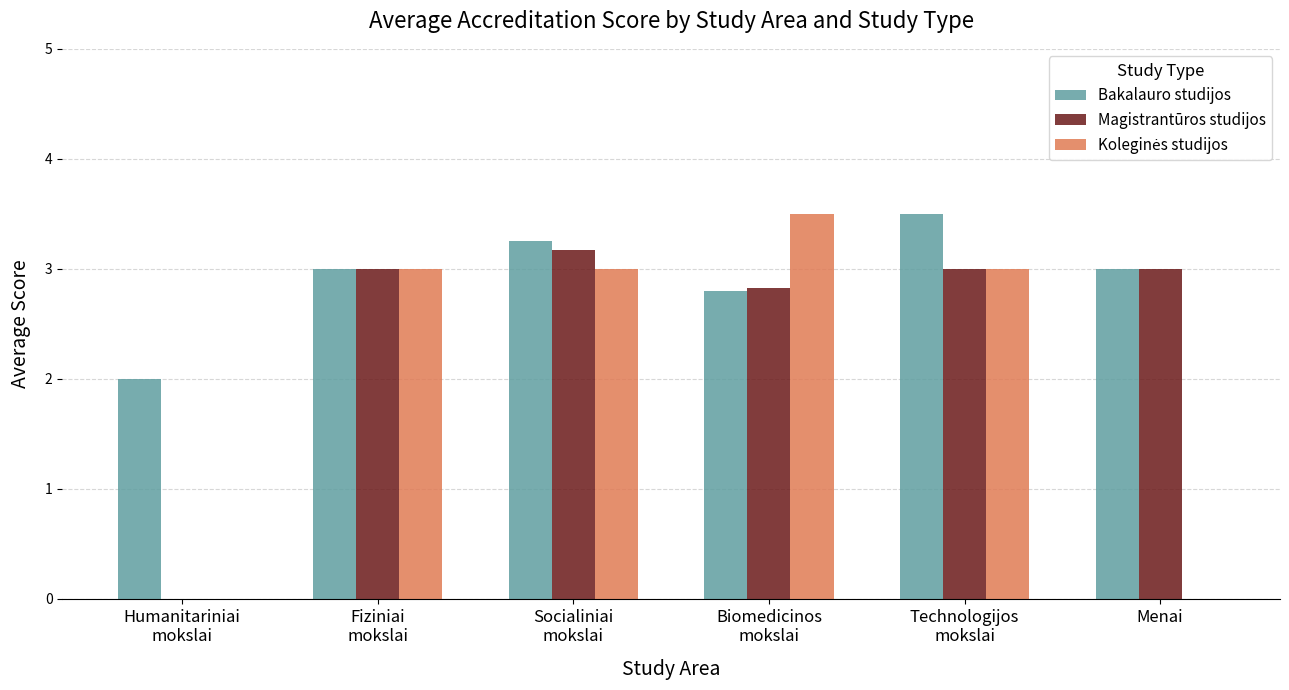

What is the maximum value shown in the chart?

3.5